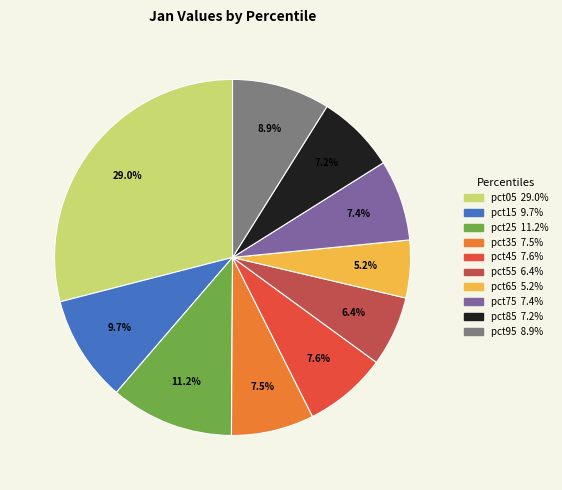

What percentage is the pct25 slice, to the nearest percent?

11%